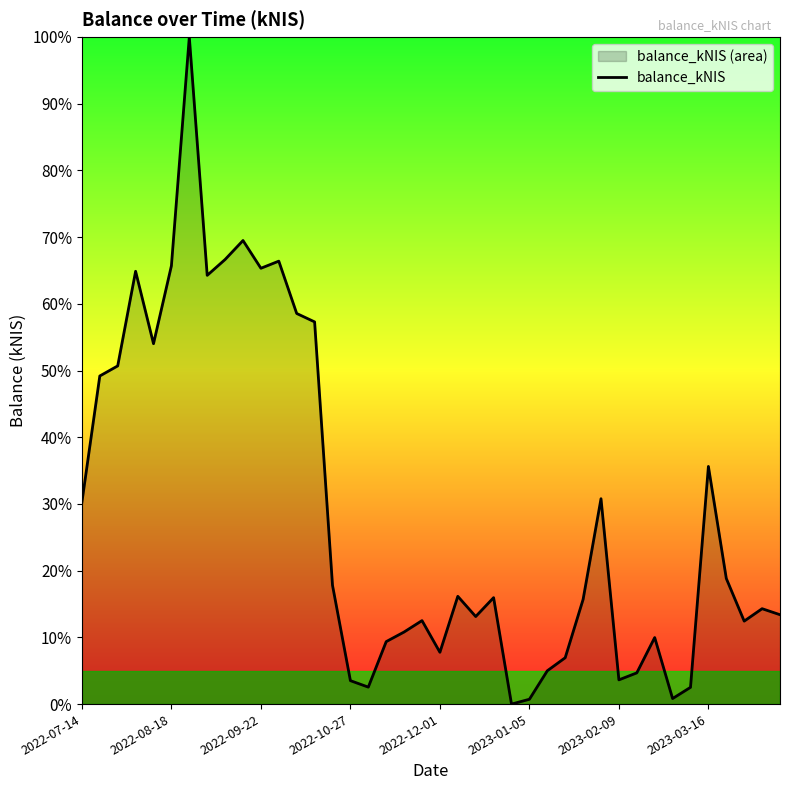

Reading left to right, extract all data points from this chart.

30.3	49.2	50.7	64.9	54.0	65.7	100.0	64.3	66.6	69.5	65.3	66.4	58.5	57.3	17.8	3.5	2.5	9.4	10.8	12.5	7.8	16.2	13.1	16.0	0.0	0.7	5.0	6.9	15.7	30.8	3.6	4.7	10.0	0.8	2.5	35.6	18.8	12.4	14.3	13.4